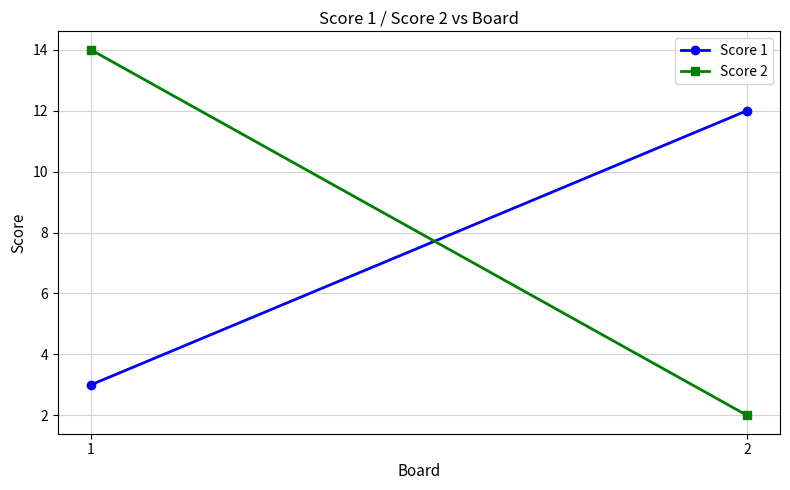

Rank the series by their maximum value, from highest to lowest.

Score 2, Score 1